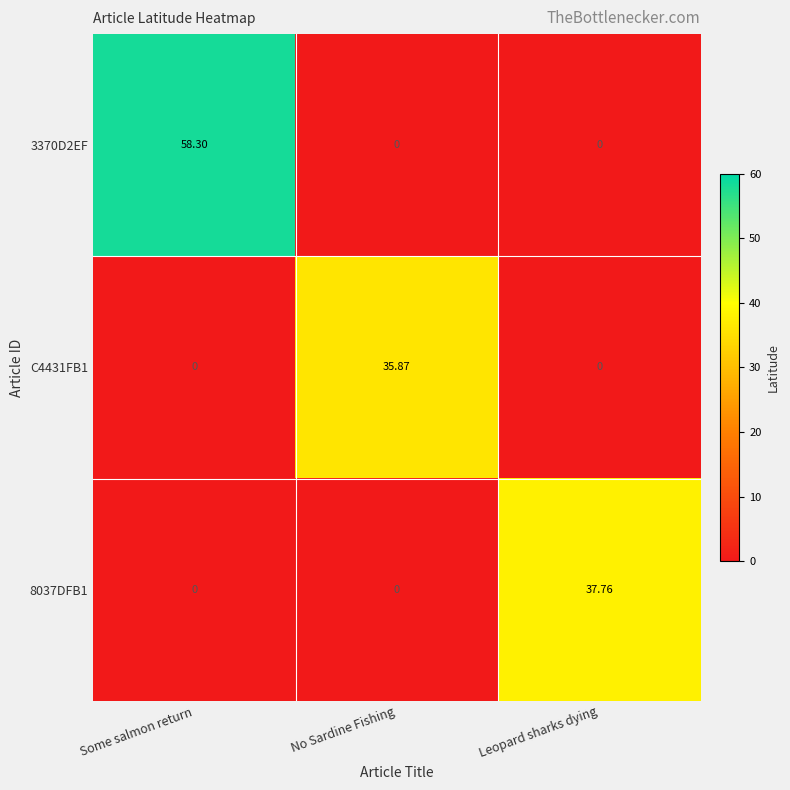

Which category has the highest value in the C4431FB1 series?

No Sardine Fishing